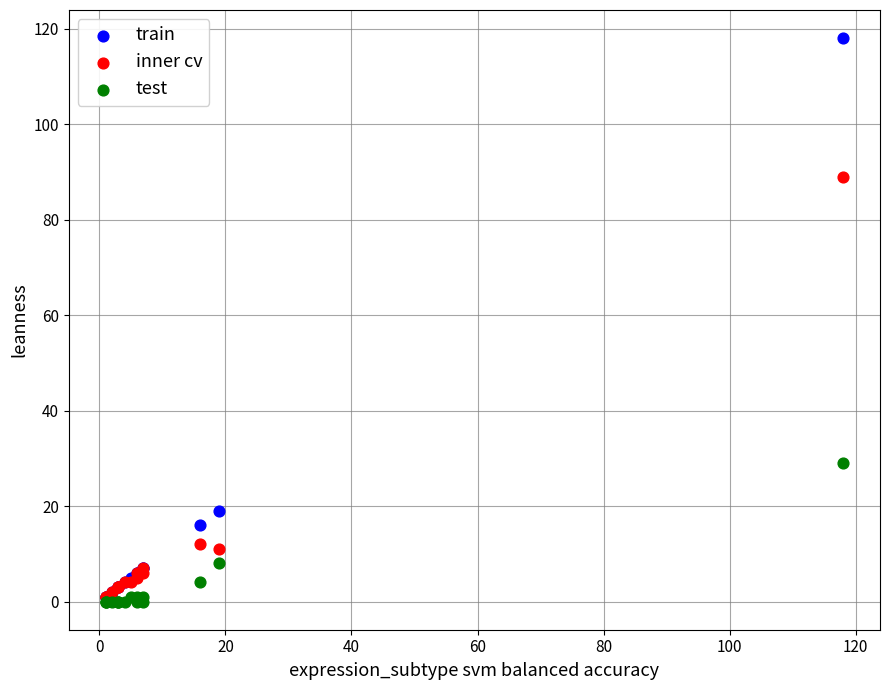

In the inner cv series, what Y value is closest to 45?

12